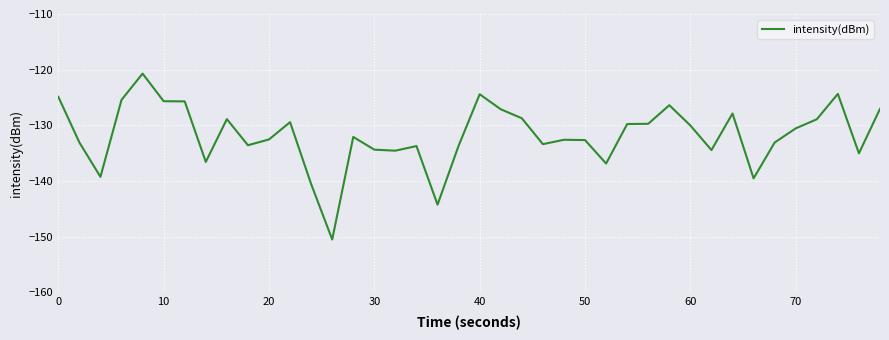

What is the difference between the maximum and minimum values?

29.8